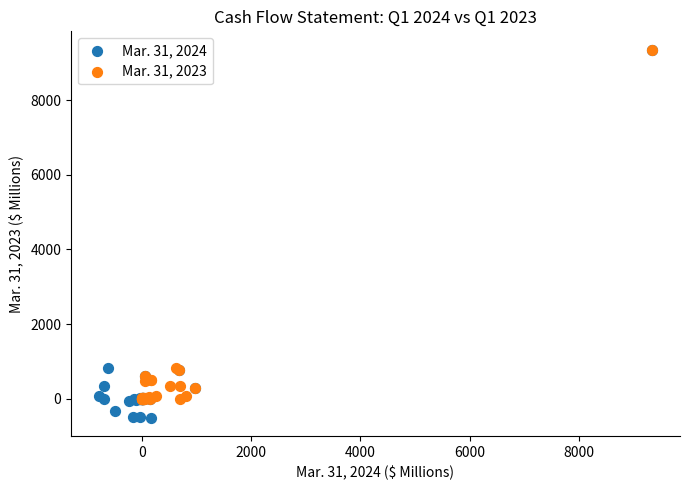

Which series contains the lowest Y value?

Mar. 31, 2024